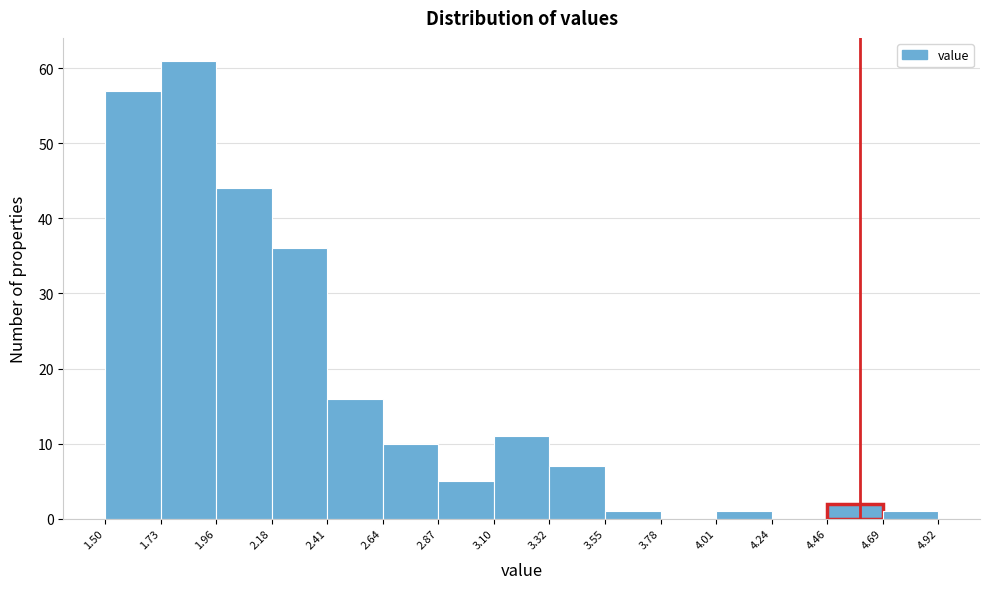

How tall is the bar that spans 1.50 to 1.73 on the x-axis? The values are not printed on the chart, so give them approximately, as read against the axis.

57